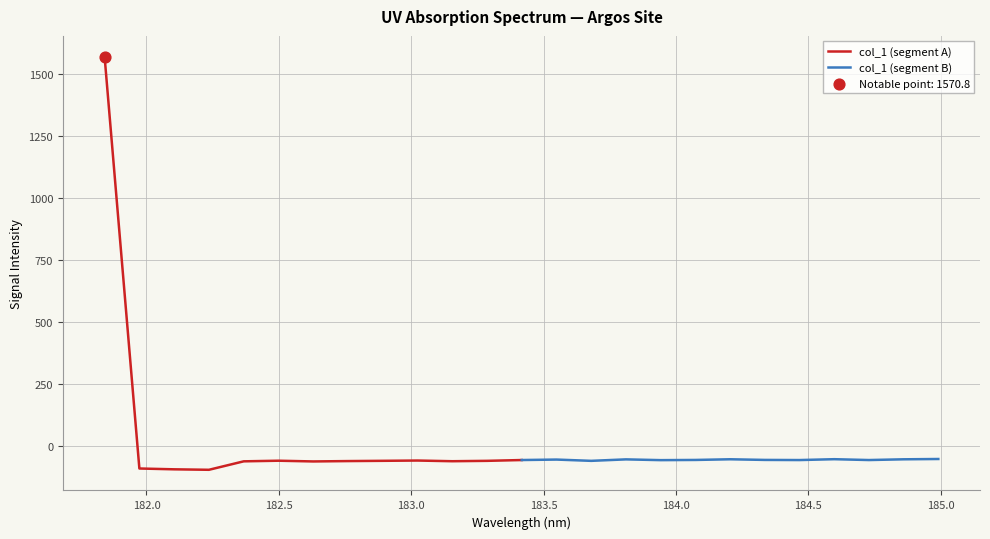

Which series has the widest spread of Y values?

col_1 (segment A)